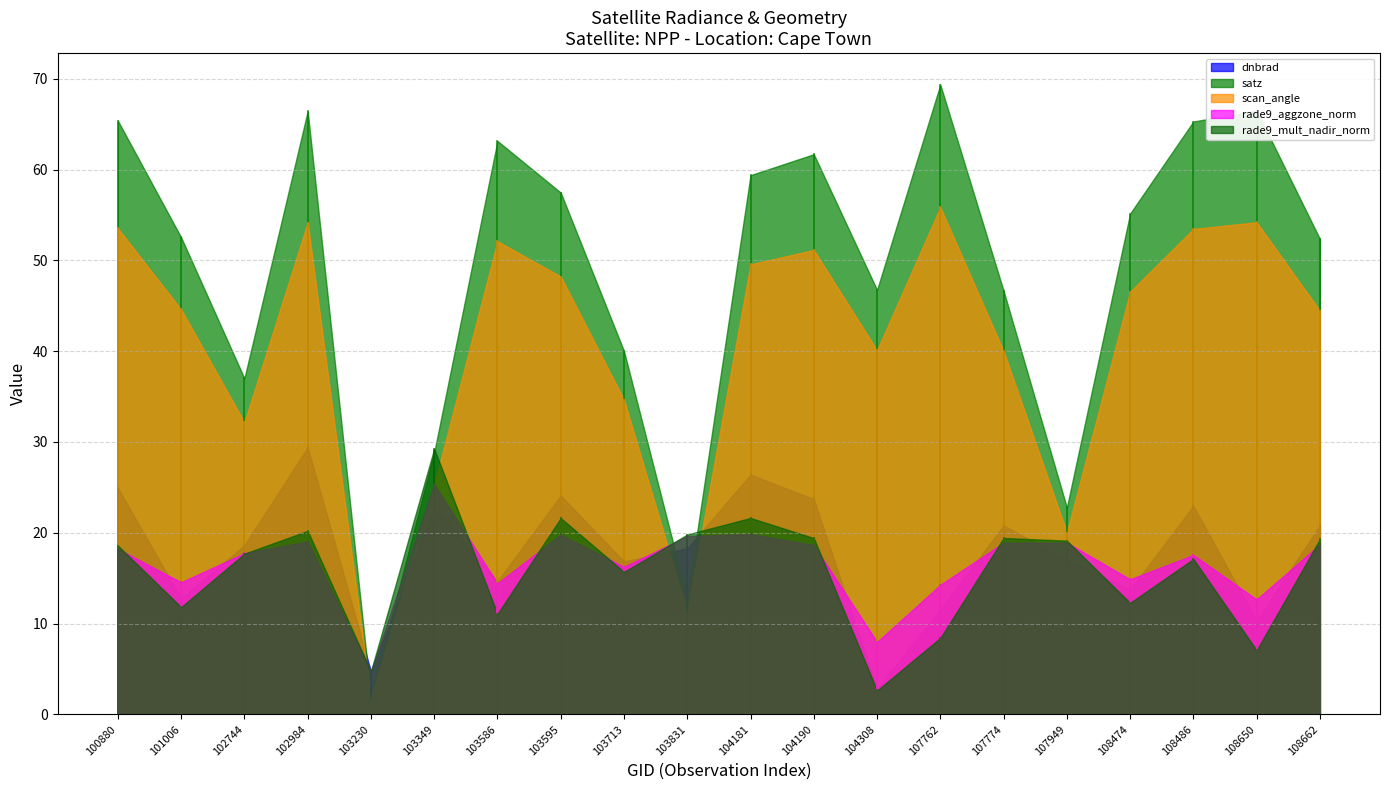

At which category does rade9_aggzone_norm reach its first local valley?

101006